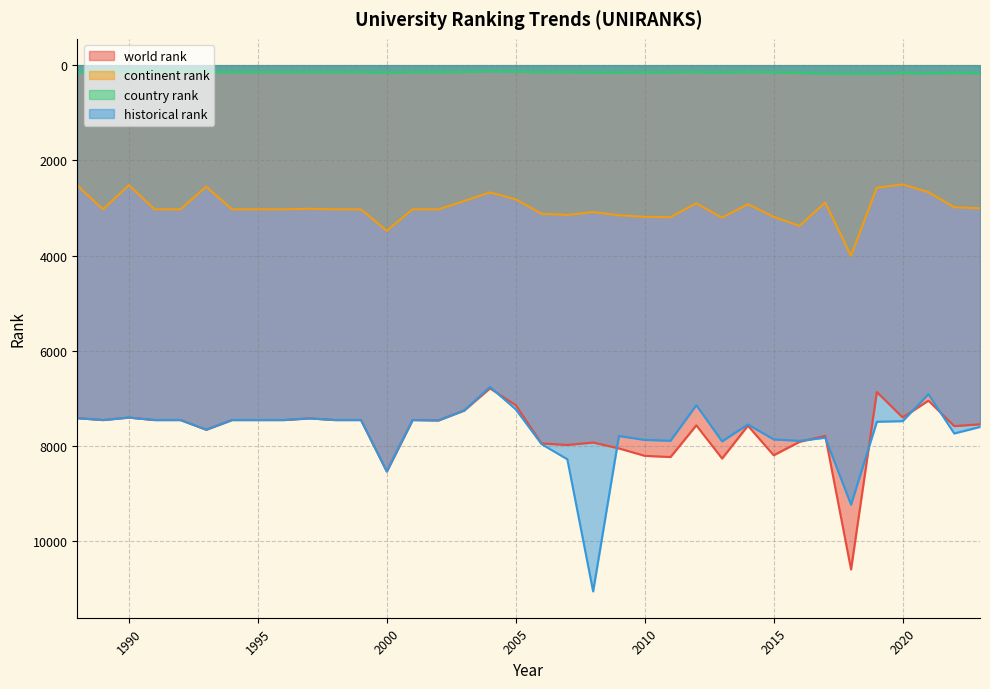

Reading right to left, extract all data points from this chart.

world rank: 7542	7579	7045	7397	6864	10590	7783	7910	8192	7571	8260	7563	8229	8203	8048	7924	7975	7943	7140	6787	7252	7460	7452	8532	7452	7452	7417	7452	7452	7452	7655	7452	7452	7400	7452	7412
continent rank: 3006	2984	2667	2505	2574	4003	2887	3374	3185	2920	3203	2902	3192	3185	3152	3085	3145	3121	2817	2673	2854	3029	3028	3478	3028	3028	3016	3028	3028	3028	2551	3028	3028	2520	3028	2526
country rank: 174	165	175	167	178	179	179	164	153	145	156	148	154	152	157	155	149	149	137	131	144	148	148	159	148	148	149	148	148	148	146	148	148	145	148	148
historical rank: 7597	7734	6909	7475	7488	9229	7824	7889	7859	7545	7900	7140	7887	7869	7787	11051	8276	7958	7227	6756	7252	7460	7452	8532	7452	7452	7417	7452	7452	7452	7655	7452	7452	7400	7452	7412